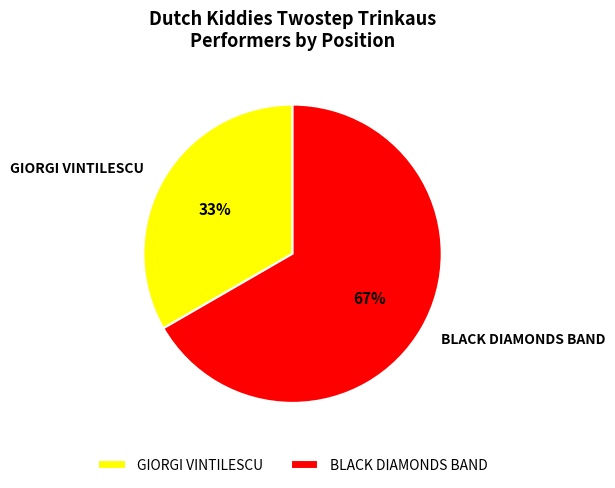

How many segments does this pie chart have?

2